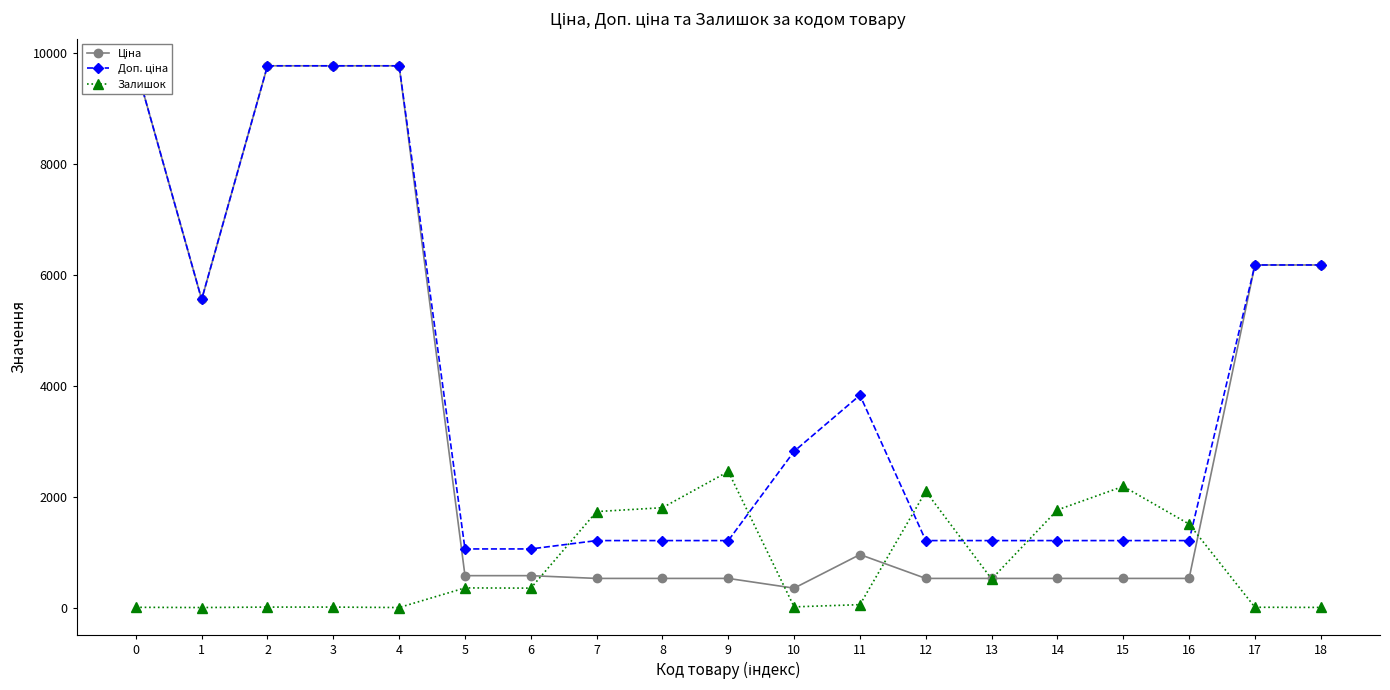

Which series has the largest range (max minus min)?

Ціна